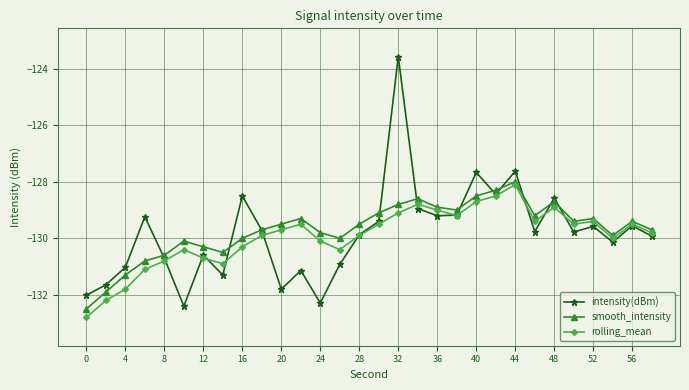

What is the minimum value for rolling_mean?

-132.8